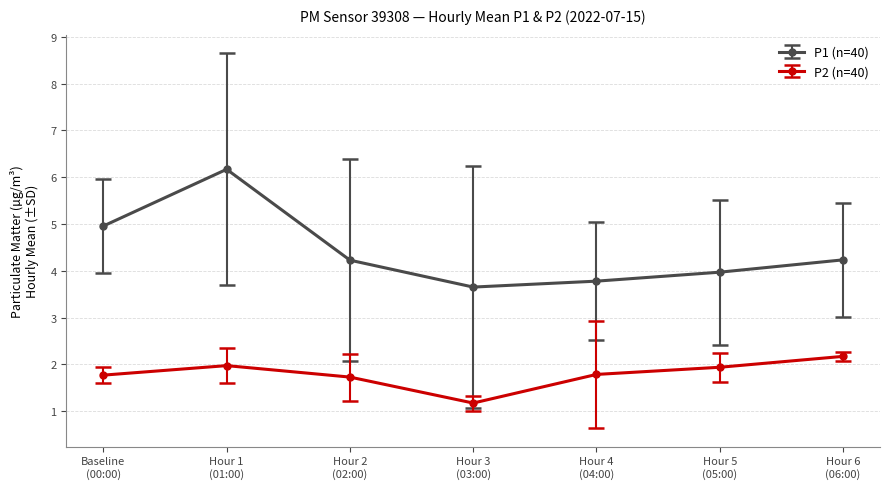

True or false: P1 (n=40) has more than 1 interior local peaks.

False